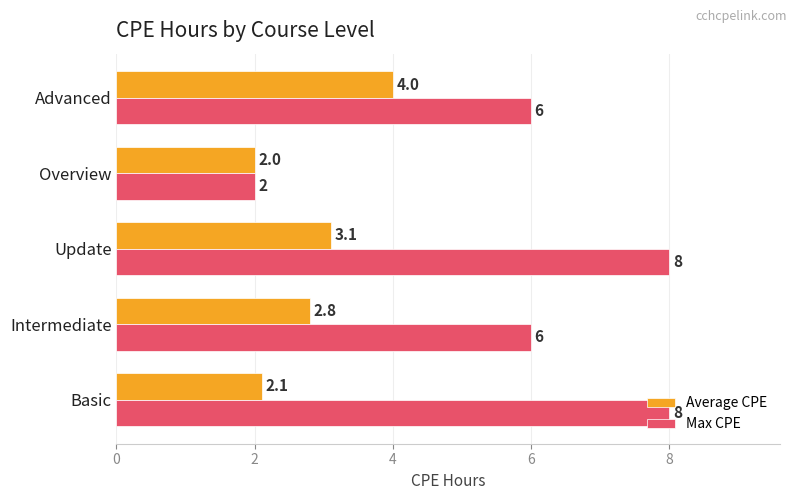

What is the sum of the Max CPE values at Basic and Update?

16.0